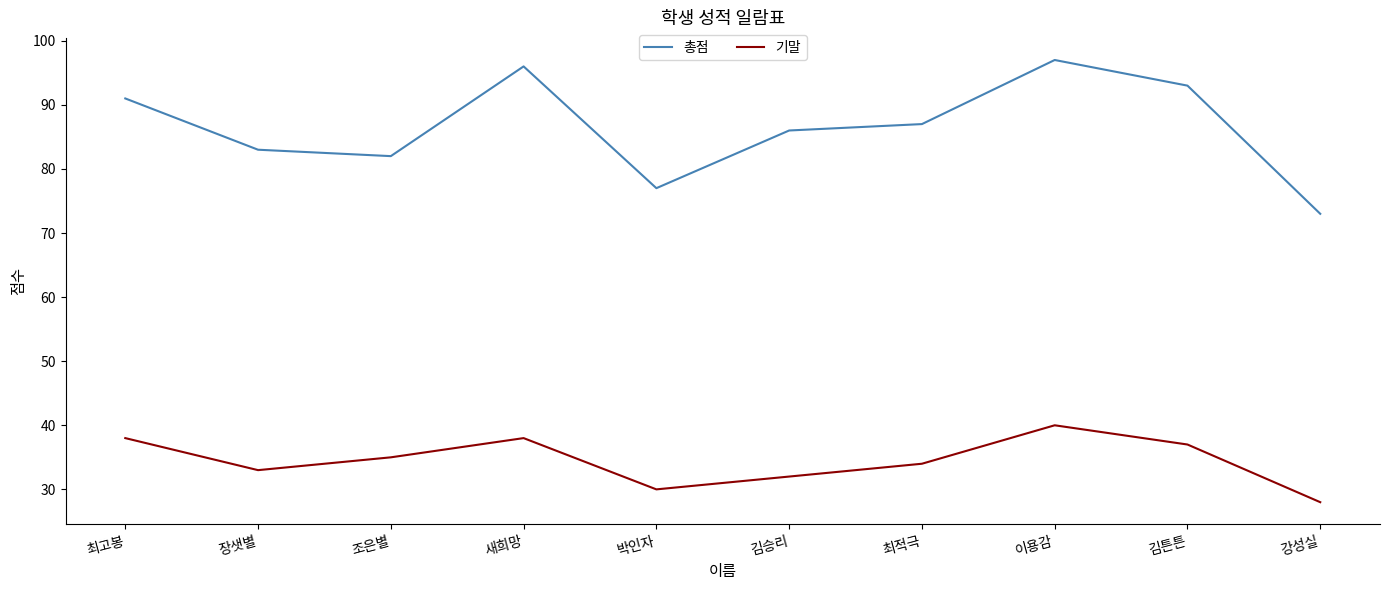

Reading left to right, what are all the values shown in this chart?

총점: 최고봉=91	장샛별=83	조은별=82	새희망=96	박인자=77	김승리=86	최적극=87	이용감=97	김튼튼=93	강성실=73
기말: 최고봉=38	장샛별=33	조은별=35	새희망=38	박인자=30	김승리=32	최적극=34	이용감=40	김튼튼=37	강성실=28